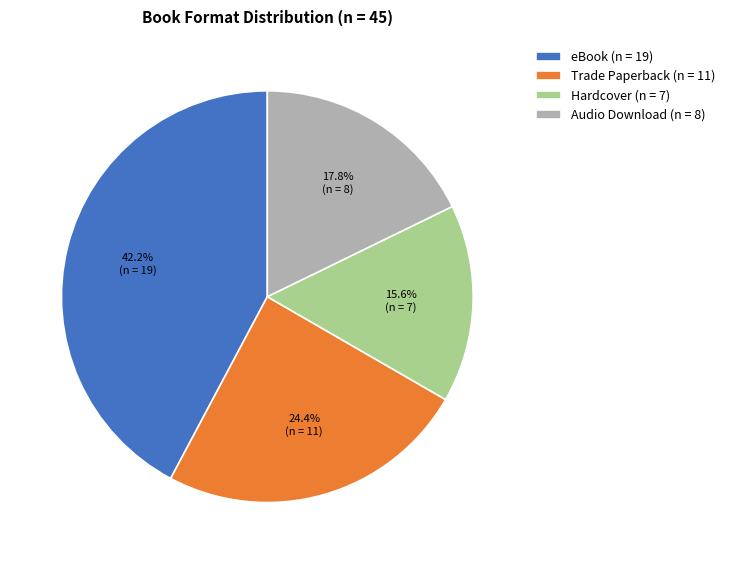

How many slices are in this pie chart?

4